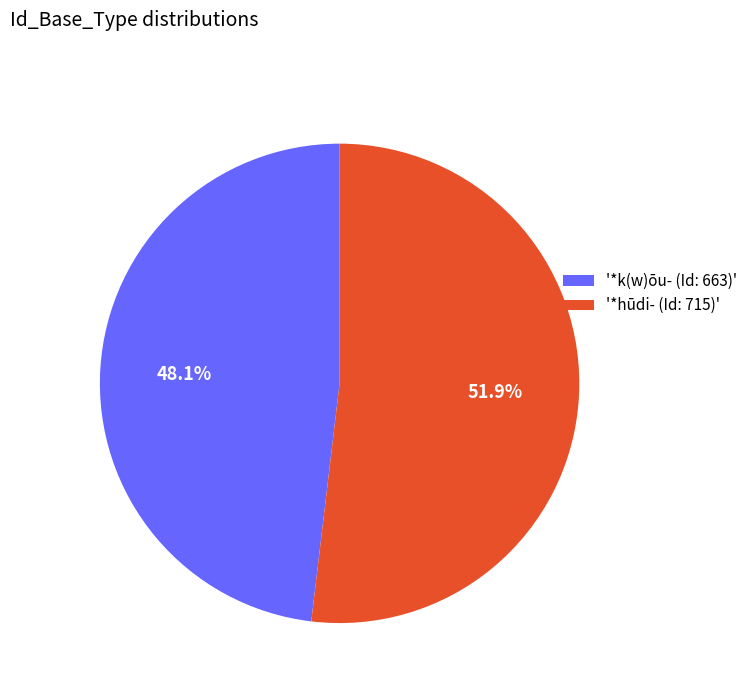

What is the smallest slice in the pie chart?

'*k(w)ōu- (Id: 663)'